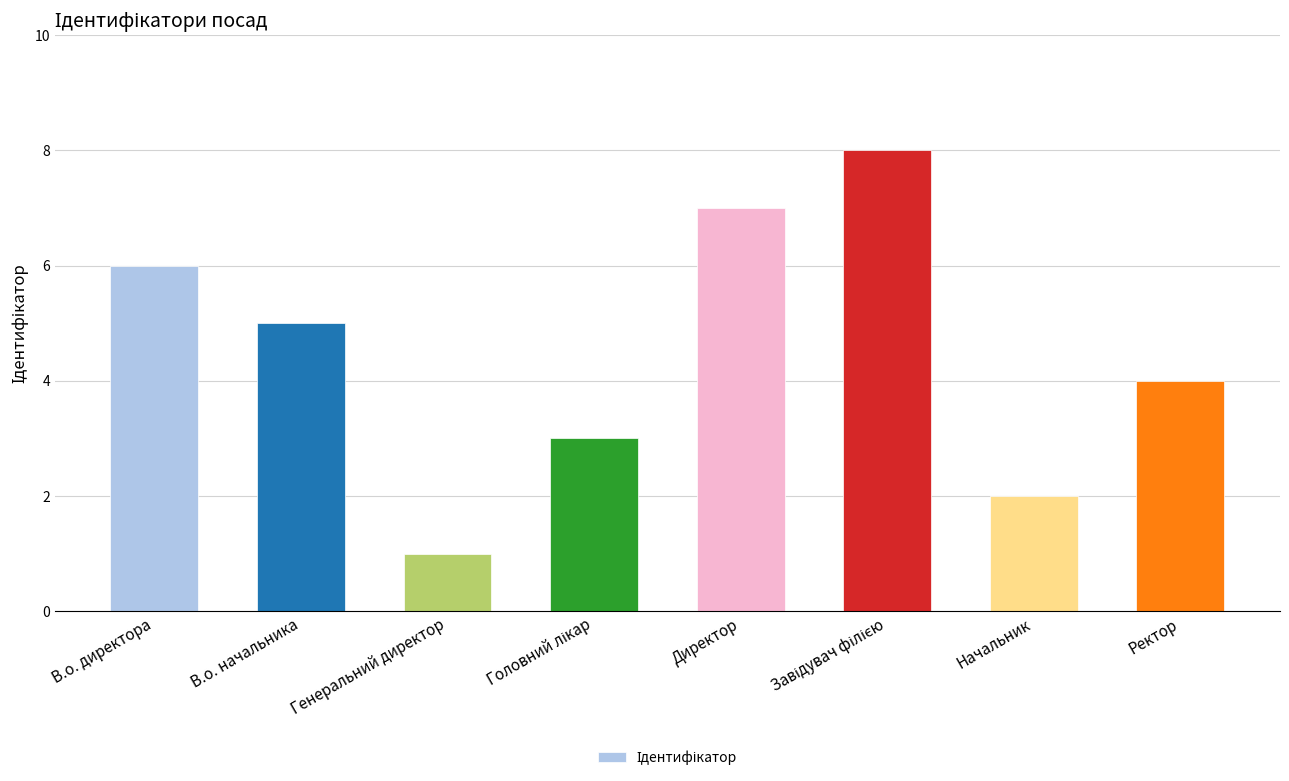

What is the maximum value shown in the chart?

8